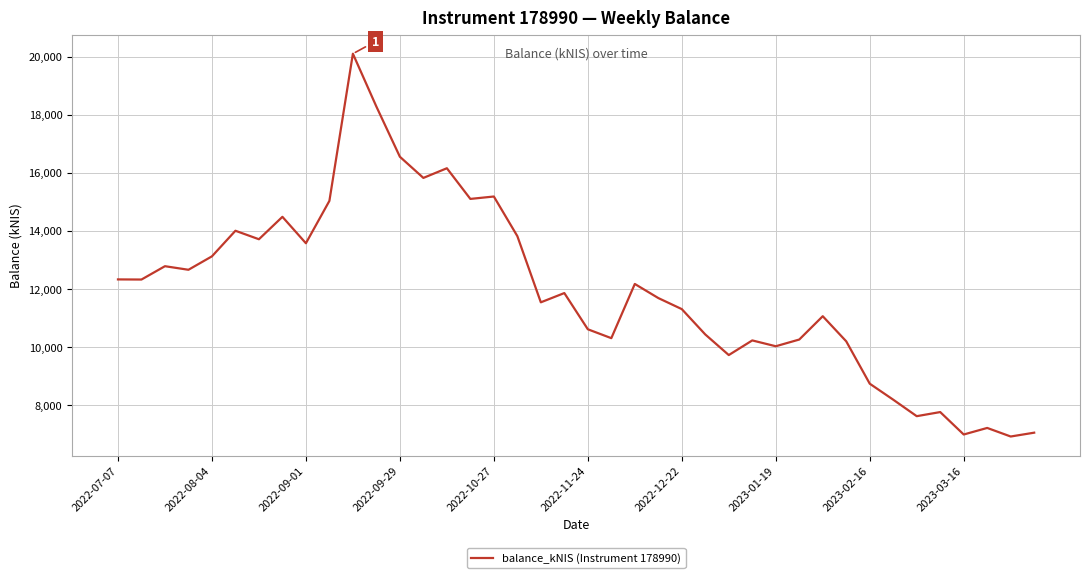

What is the smallest value displayed?

6914.8